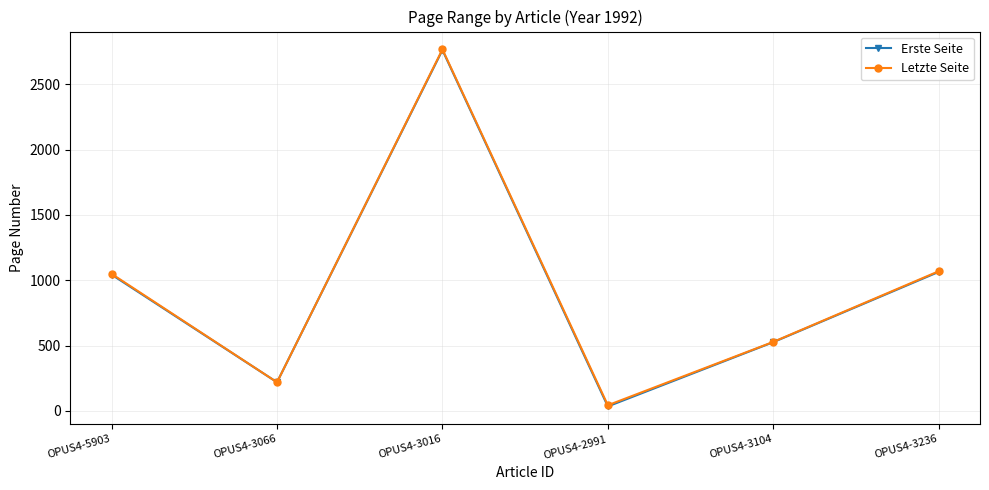

Reading left to right, what are all the values shown in this chart?

Erste Seite: 1043	219	2763	34	526	1064
Letzte Seite: 1049	219	2768	43	528	1069